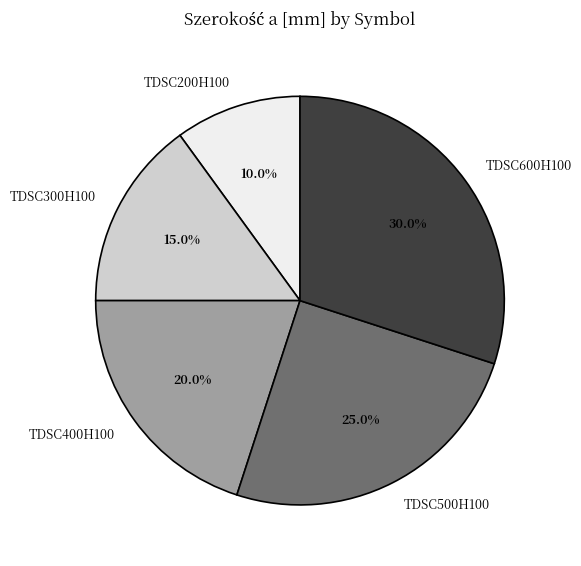

What is the largest slice in the pie chart?

TDSC600H100